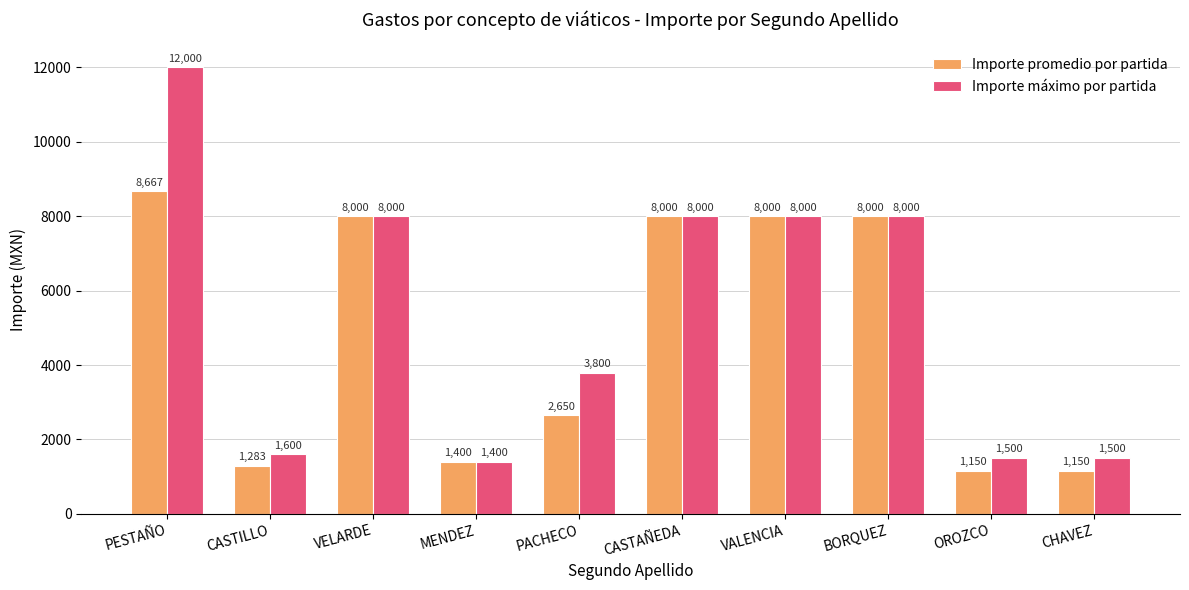

Is the value of Importe promedio por partida at VALENCIA greater than the value of Importe máximo por partida at PESTAÑO?

No